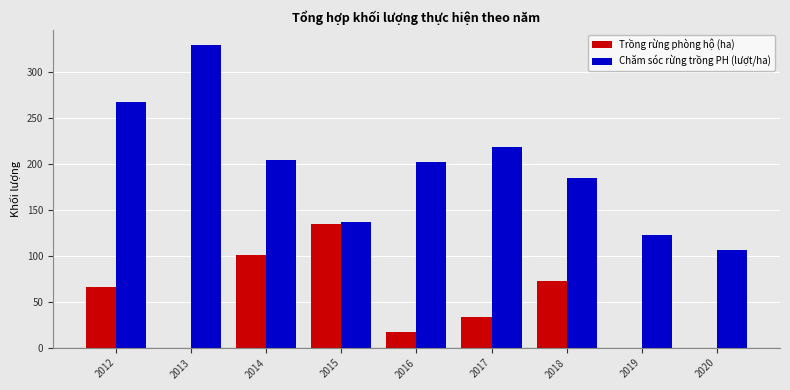

Count the number of data series in this chart.

2